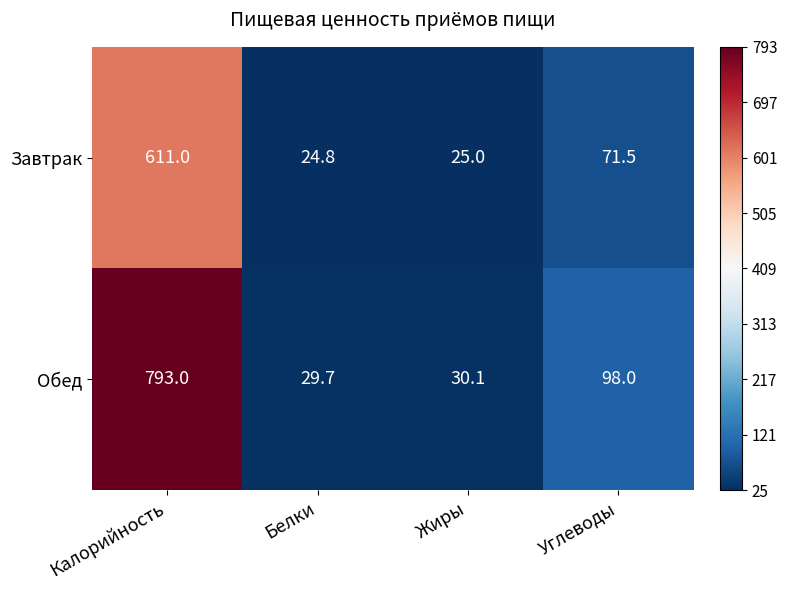

List the series in order of their peak value, highest first.

Обед, Завтрак